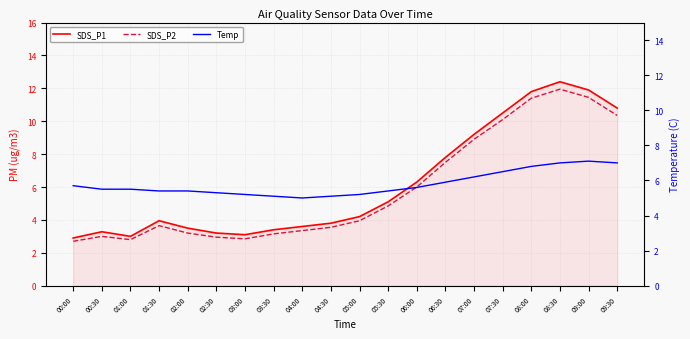

Reading right to left, list all the values displayed in this chart.

SDS_P1: 10.8	11.9	12.4	11.8	10.5	9.2	7.8	6.3	5.1	4.2	3.8	3.6	3.4	3.1	3.2	3.5	4.0	3.0	3.3	2.9
SDS_P2: 10.3	11.4	11.9	11.4	10.1	8.9	7.5	6.0	4.8	4.0	3.5	3.4	3.1	2.9	3.0	3.2	3.6	2.8	3.0	2.7
Temp: 7.0	7.1	7.0	6.8	6.5	6.2	5.9	5.6	5.4	5.2	5.1	5.0	5.1	5.2	5.3	5.4	5.4	5.5	5.5	5.7